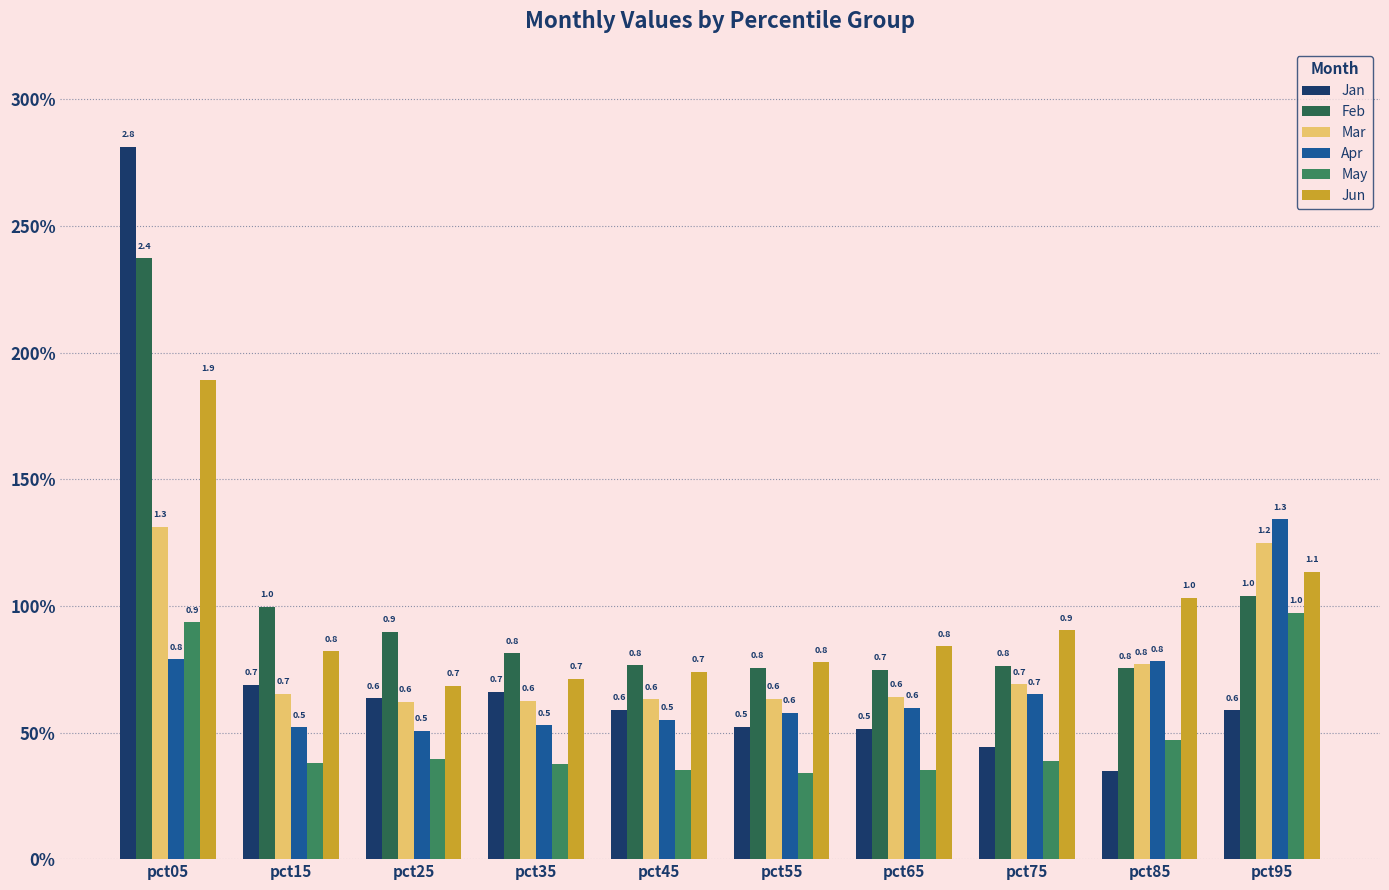

What is the sum of all Jan values?

7.8